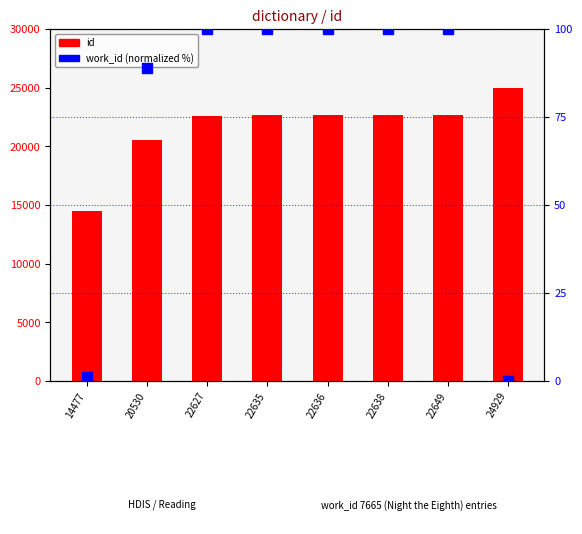

At how many categories does at least one series exceed 10992?

8